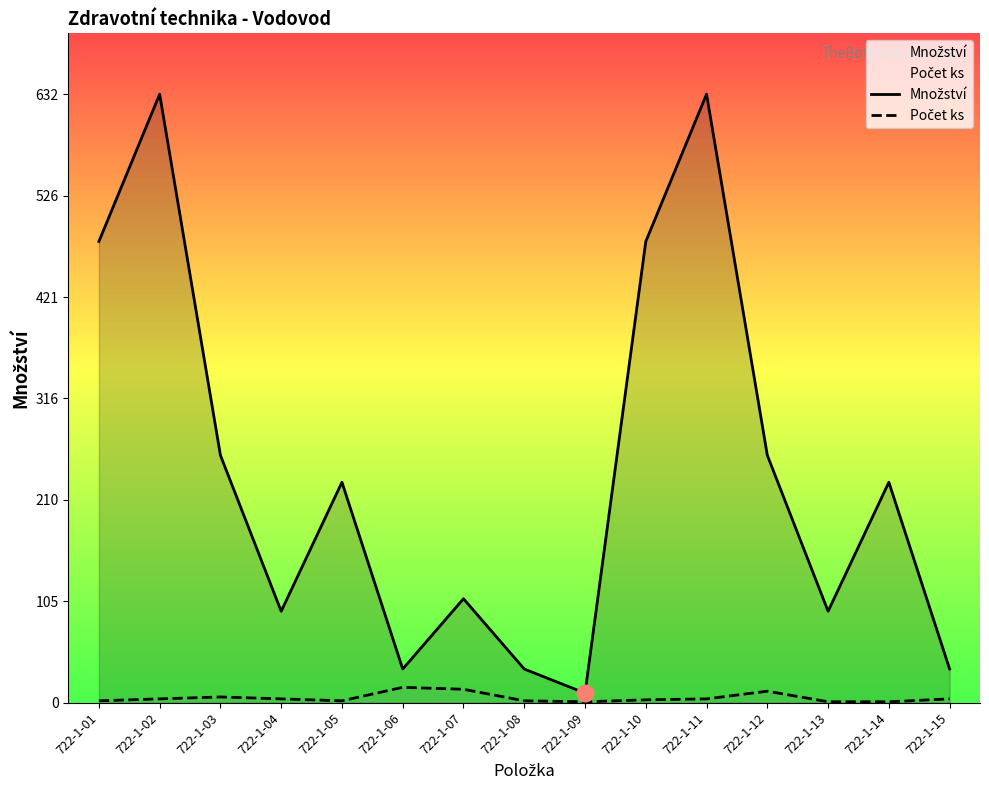

What is the value of the Počet ks point at the 9th from the left?

1